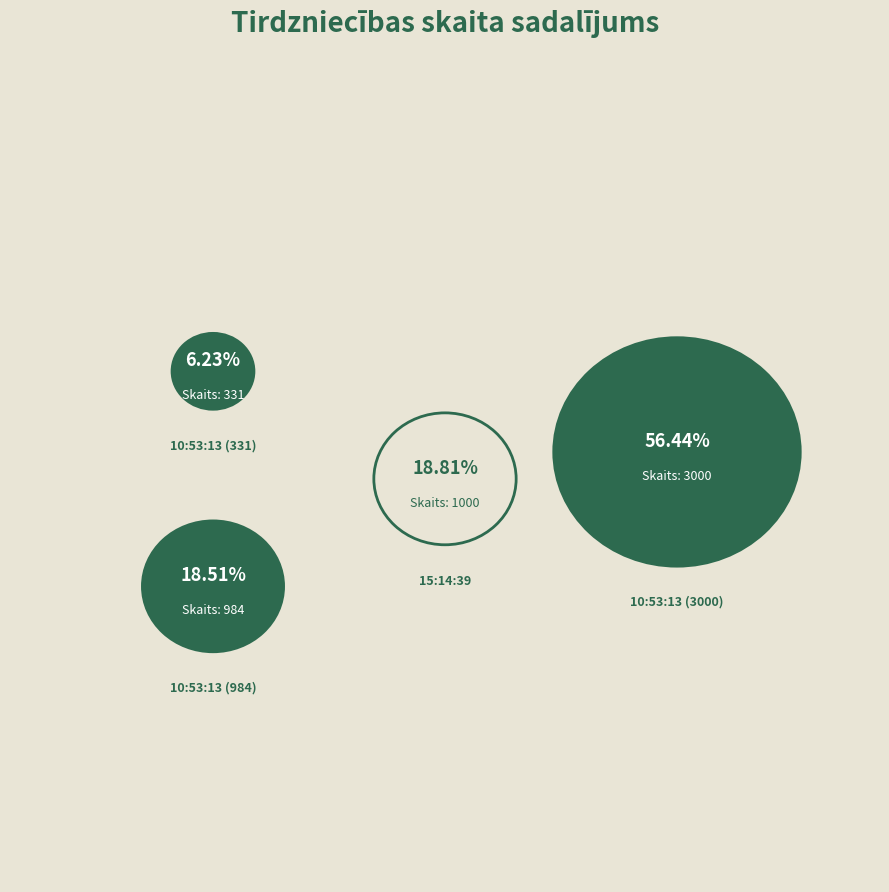

How many slices are in this pie chart?

4